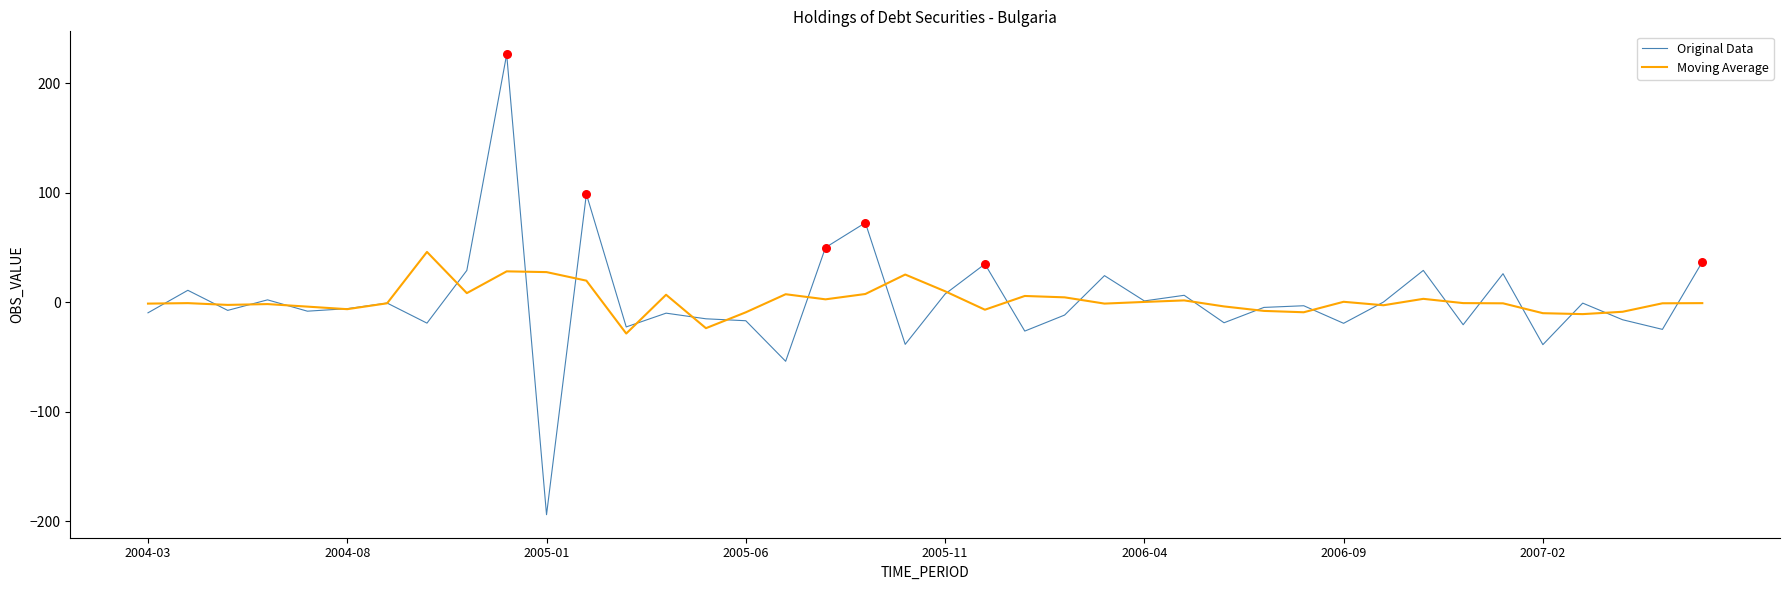

What are all the series names shown in the legend?

Original Data, Moving Average